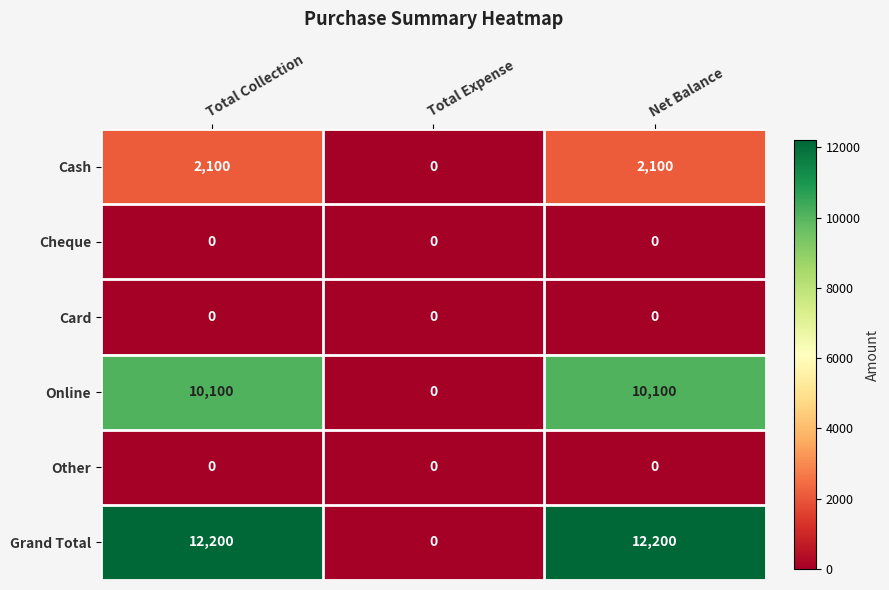

Which series has the widest spread of values?

Grand Total